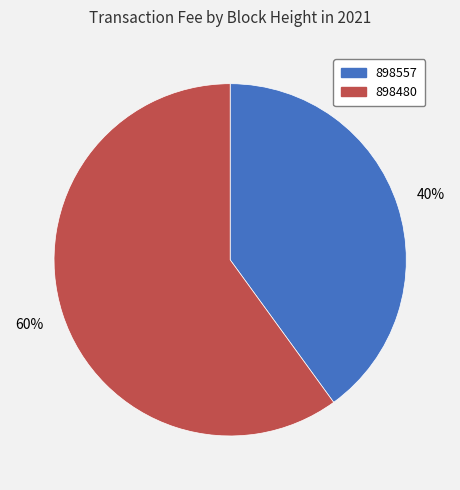

Which category accounts for the majority?

898480